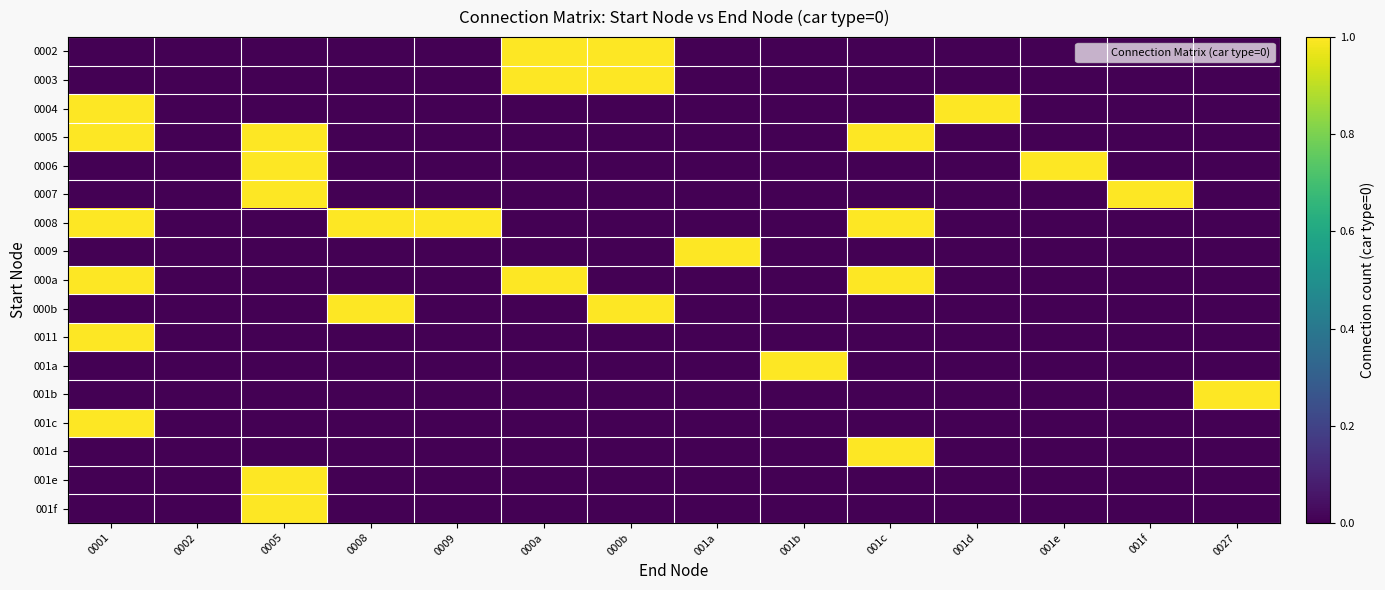

Which series has the largest range (max minus min)?

0002